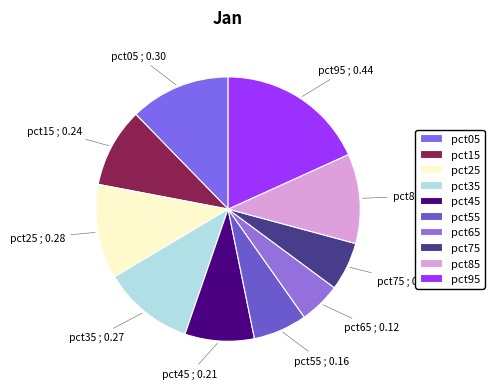

Does pct55 account for over 50% of the chart?

No